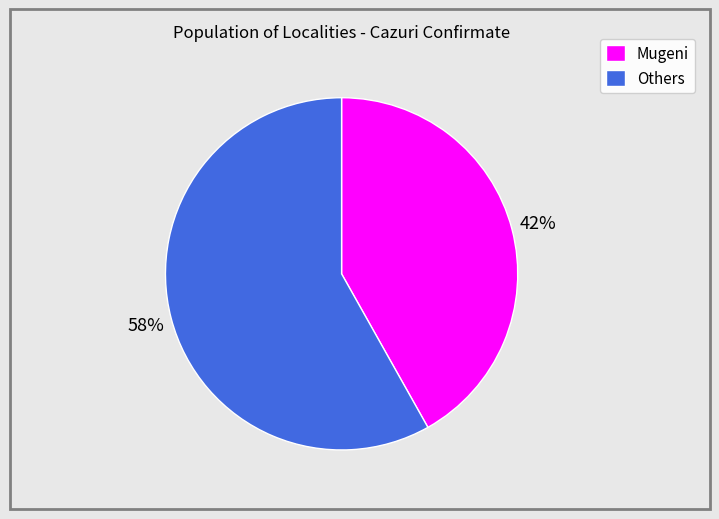

Is there any slice that represents more than half of the pie?

Yes